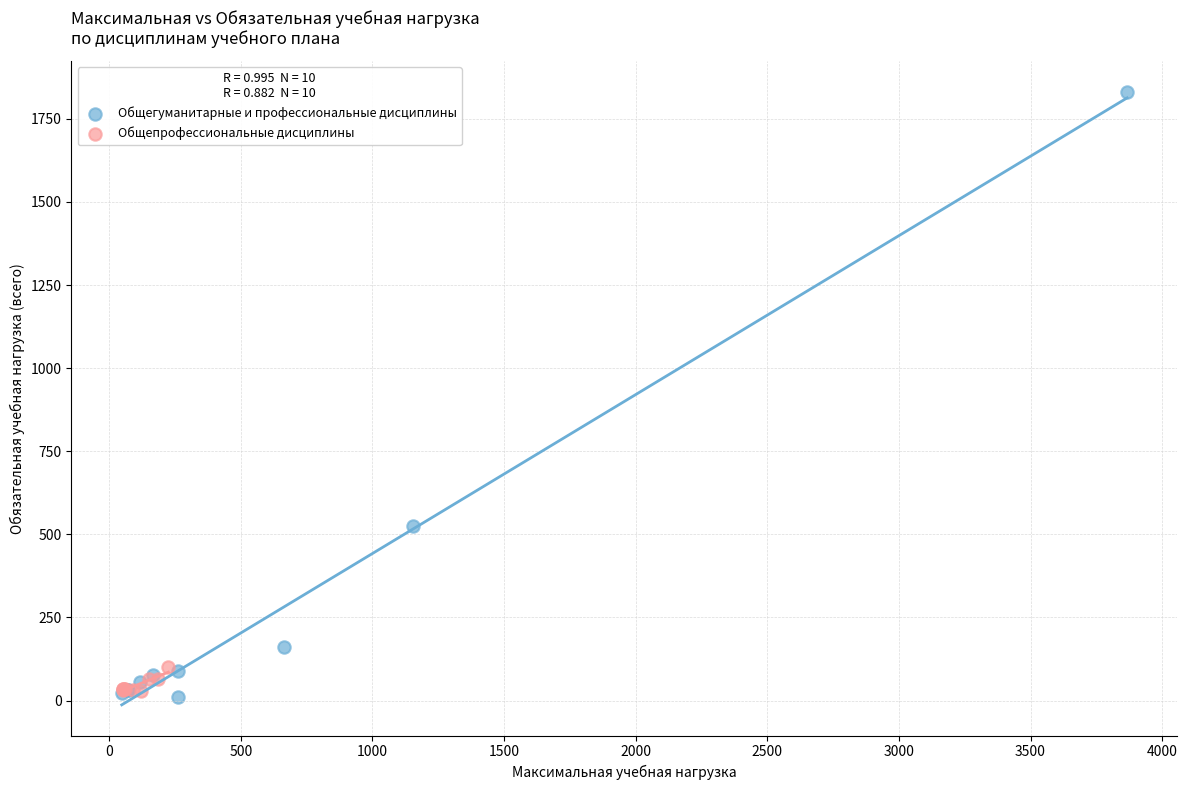

Which series contains the highest Y value?

Общегуманитарные и профессиональные дисциплины